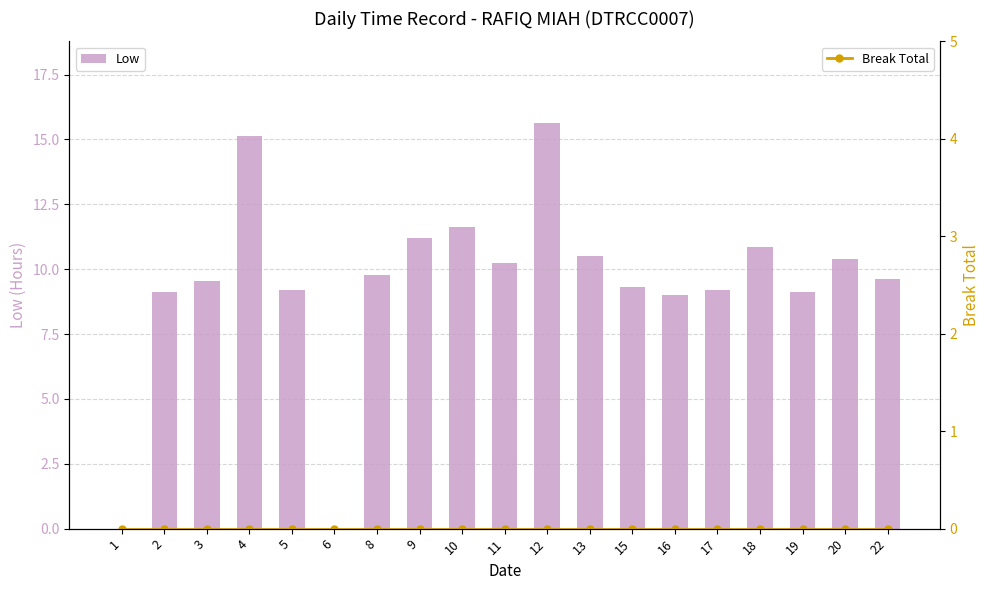

The Low series shows 12.9 at 22. True or false?

False